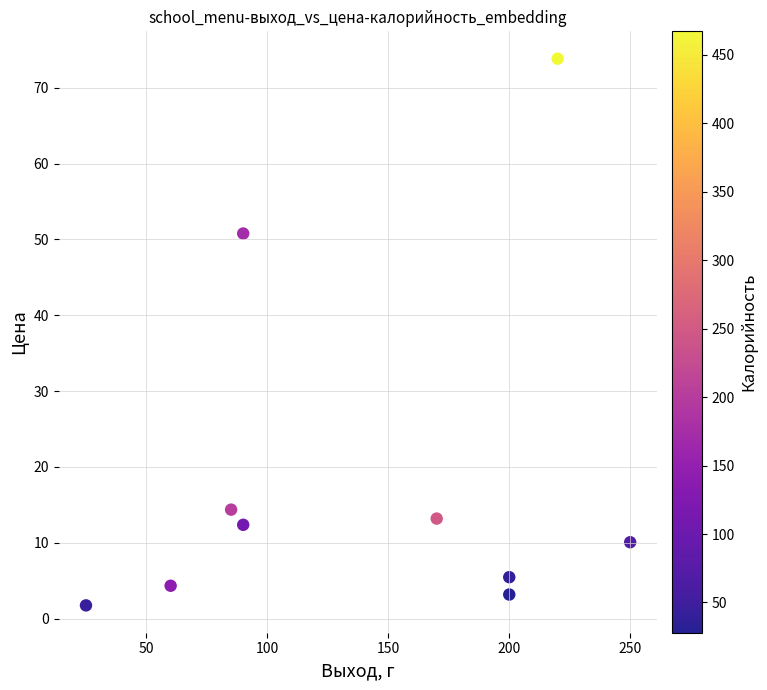

What is the average Y value?

18.9